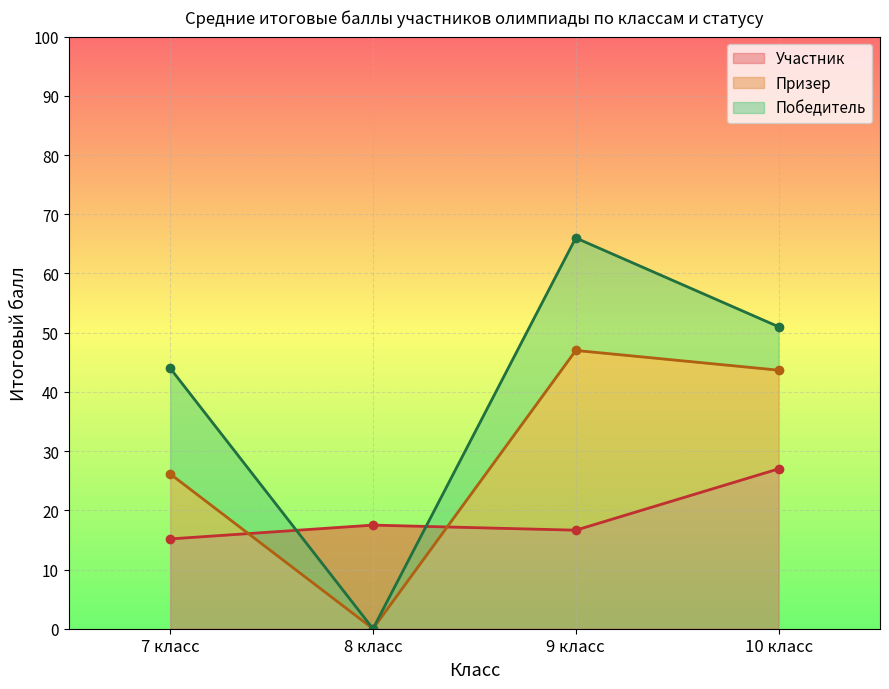

Reading left to right, list all the values displayed in this chart.

Участник (линия): 15.2	17.5	16.6	27.0
Призер (линия): 26.1	0.0	47.0	43.7
Победитель (линия): 44.0	0.0	66.0	51.0